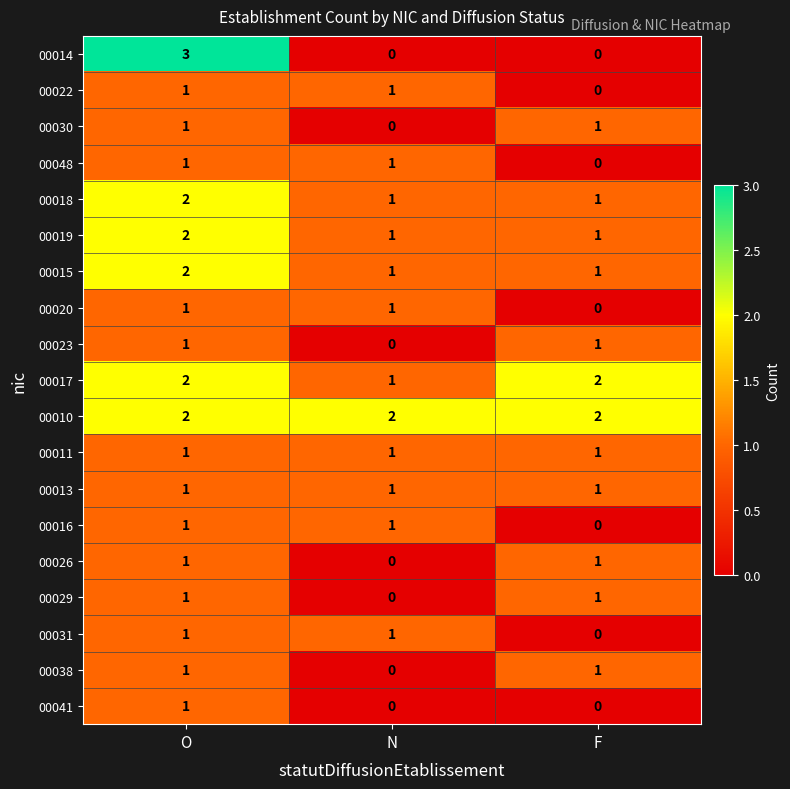

Which label corresponds to the largest value in the chart?

O